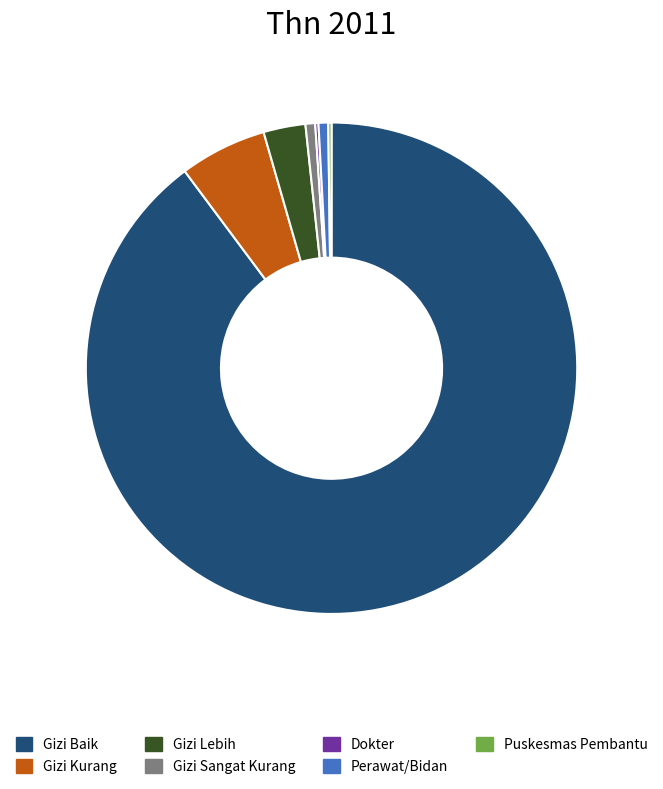

Is there a majority slice in this chart?

Yes